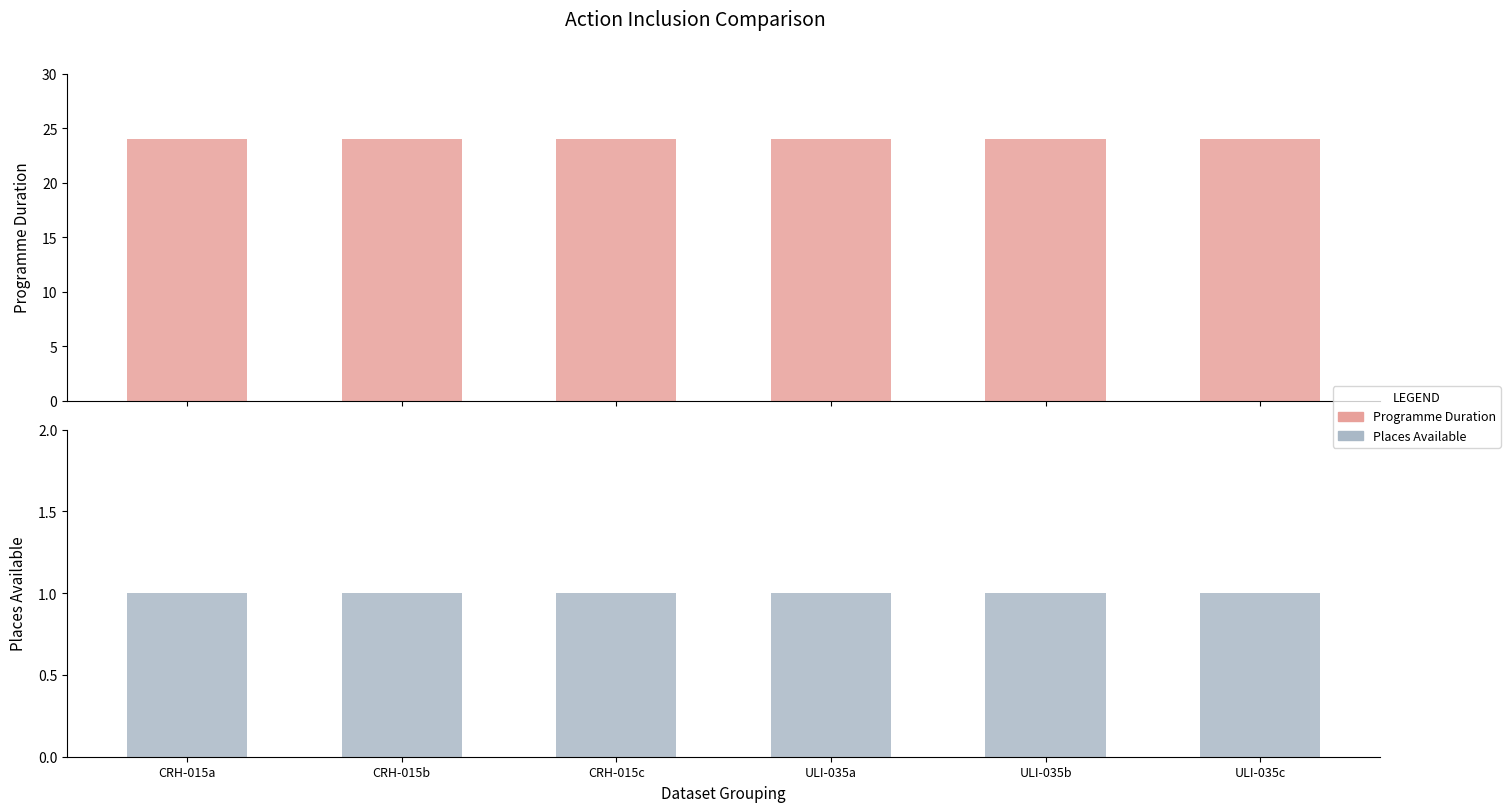

At ULI-035a, list the series in order from smallest to largest.

Places Available, Programme Duration